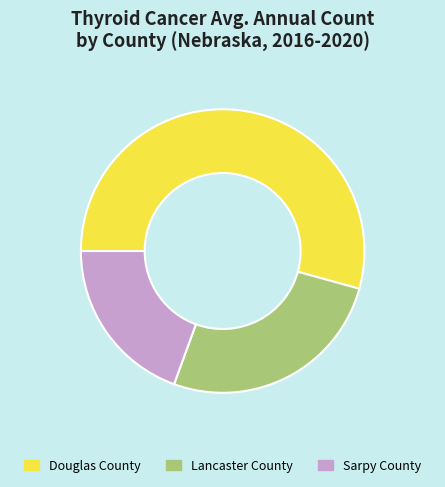

Count the number of slices in the pie.

3